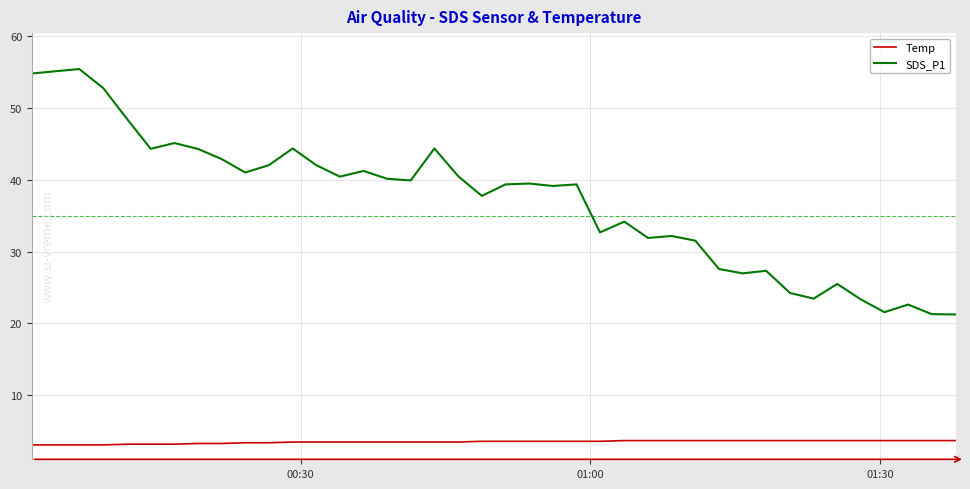

What is the minimum value shown in the chart?

3.1